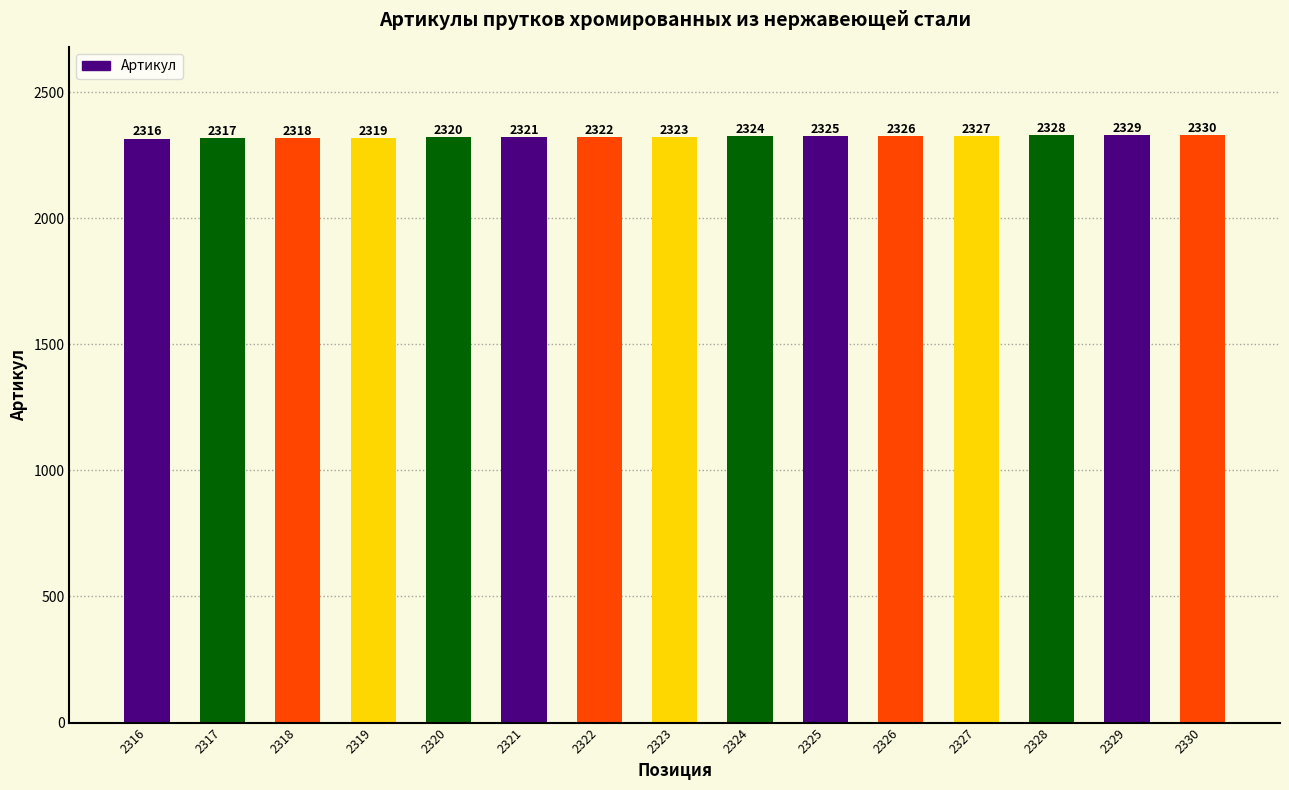

What is the change in value from 2317 to 2324?

+7